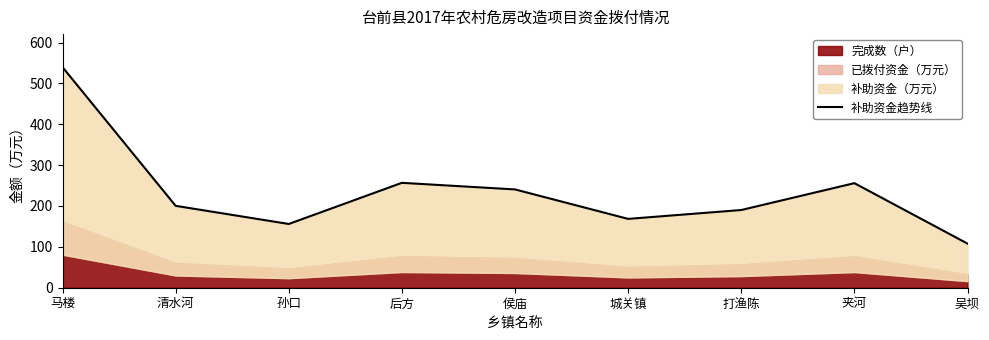

Count the number of values greater than 200.

5